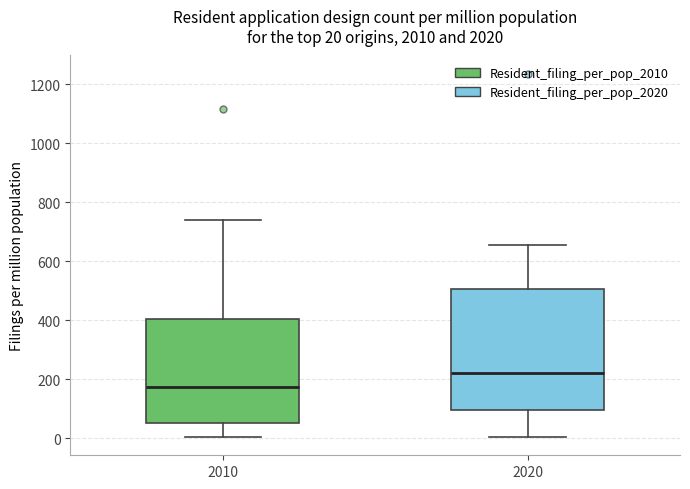

Which box's median line is the lowest?

2010